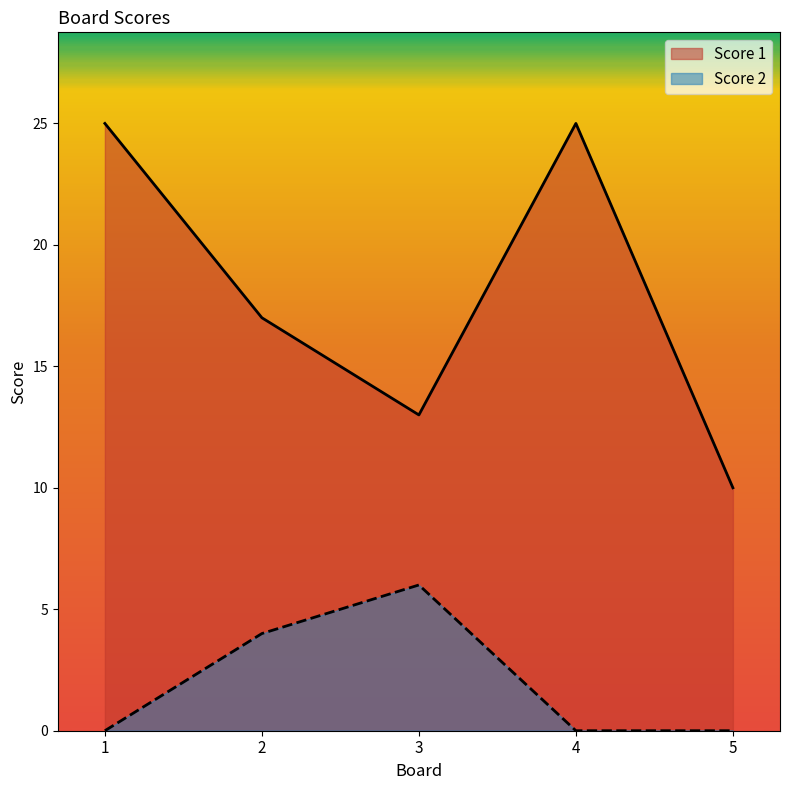

Between 3 and 5, which is larger?

3